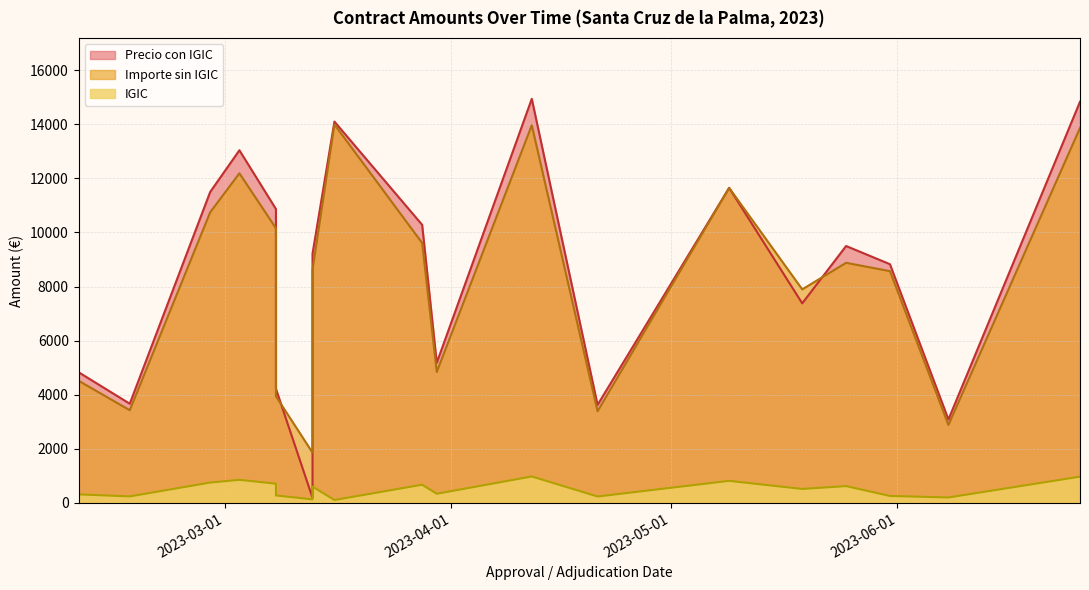

What is the difference between the maximum and minimum values in the Precio con IGIC series?

14752.9